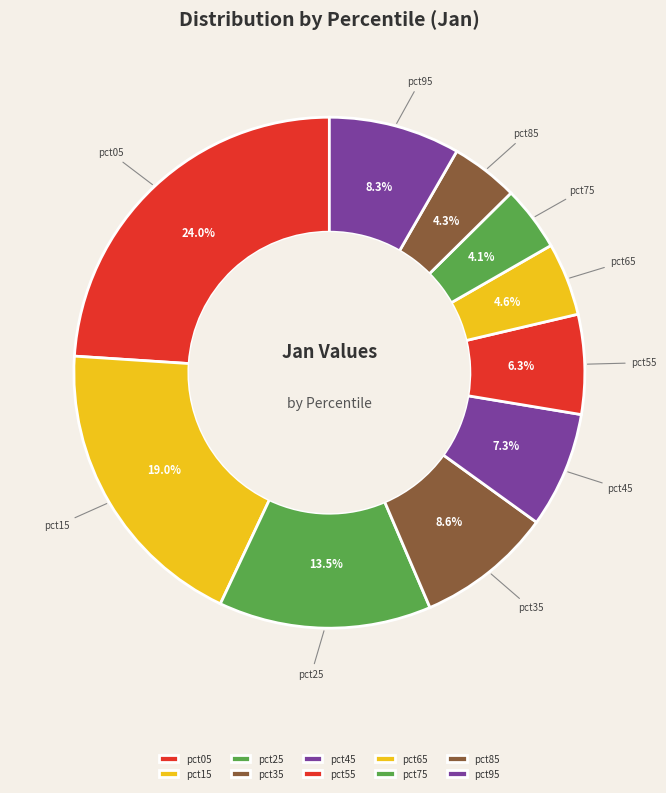

To the nearest percent, what is the difference between the largest and smallest slice percentages?

20%